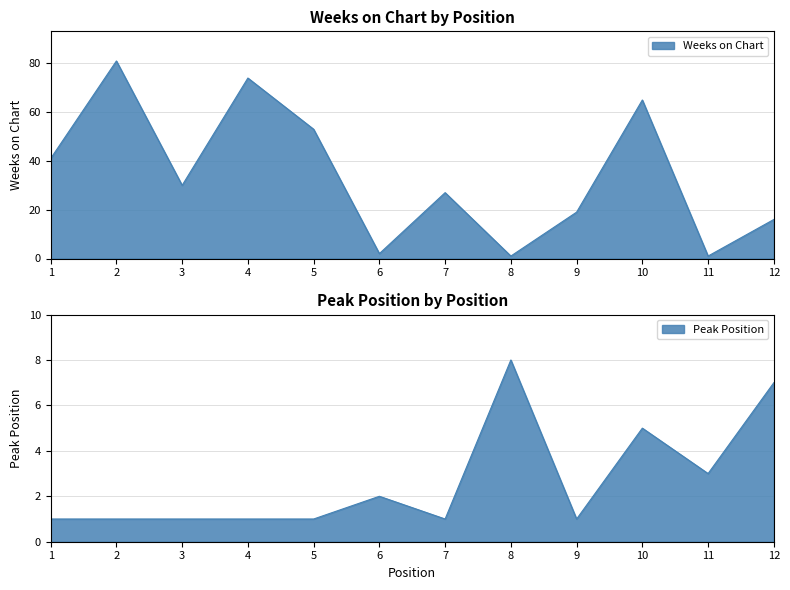

How many data points in Weeks on Chart are above 30?

5